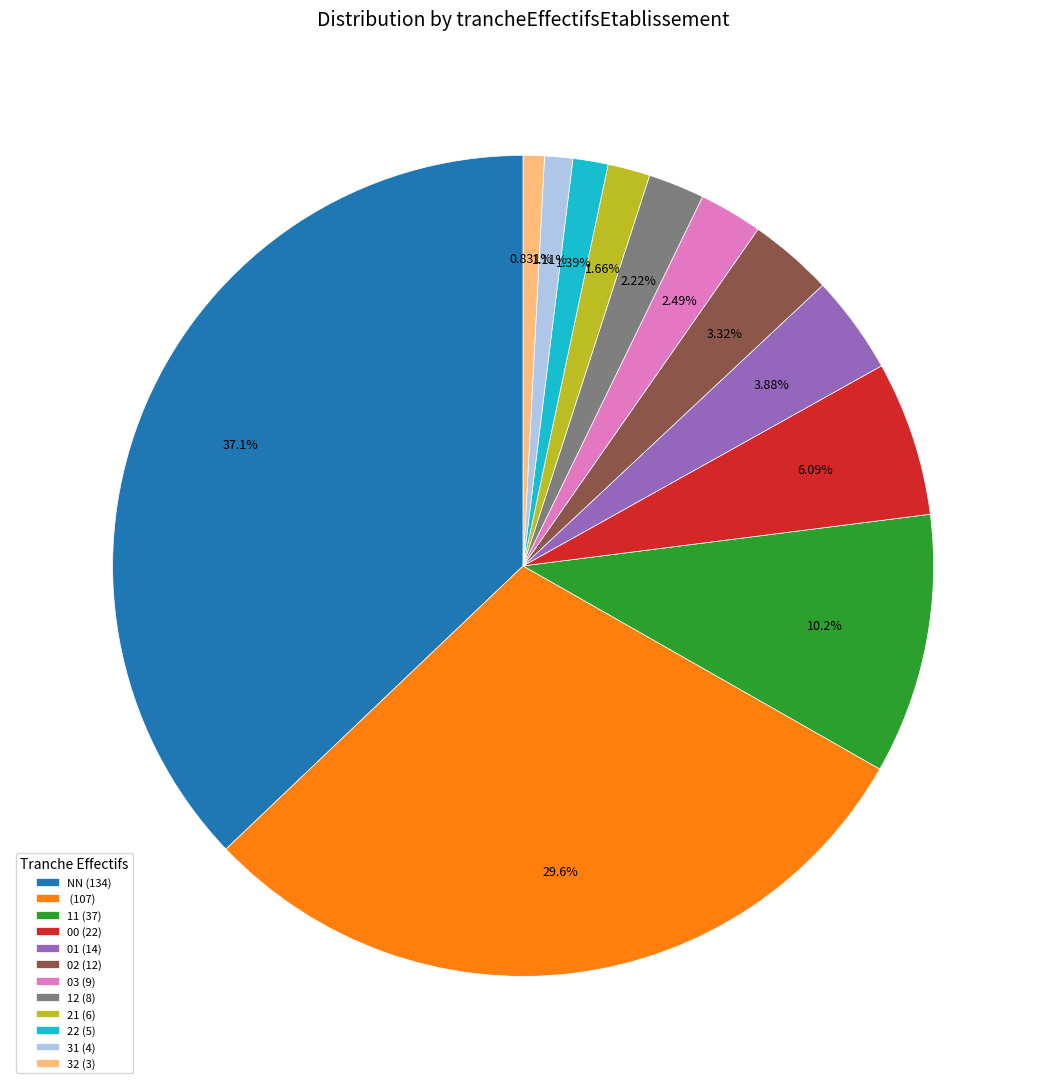

Is 03 (9) the majority of the pie?

No